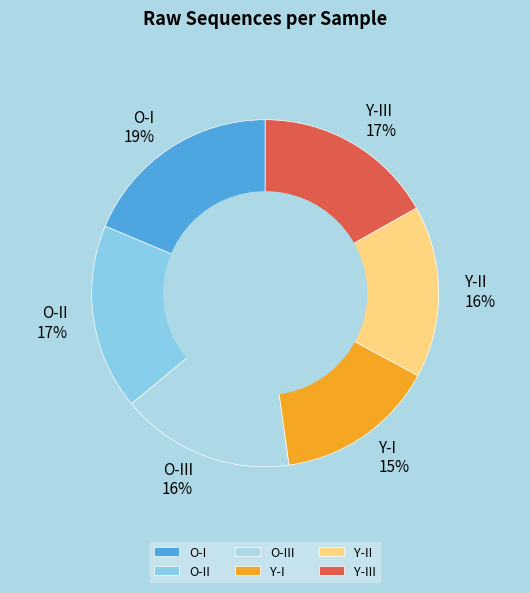

Which category has the biggest portion of the pie?

O-I